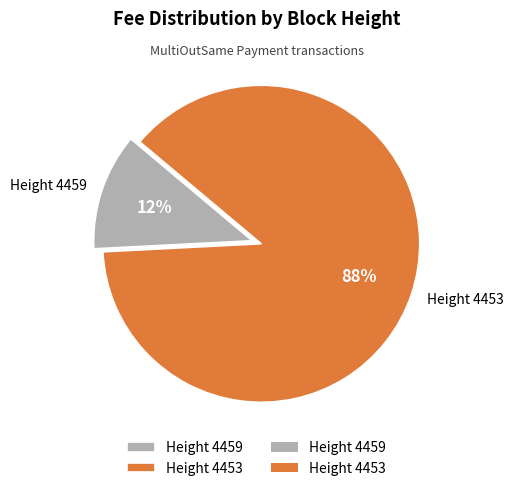

Which has a higher value, Height 4459 or Height 4453?

Height 4453